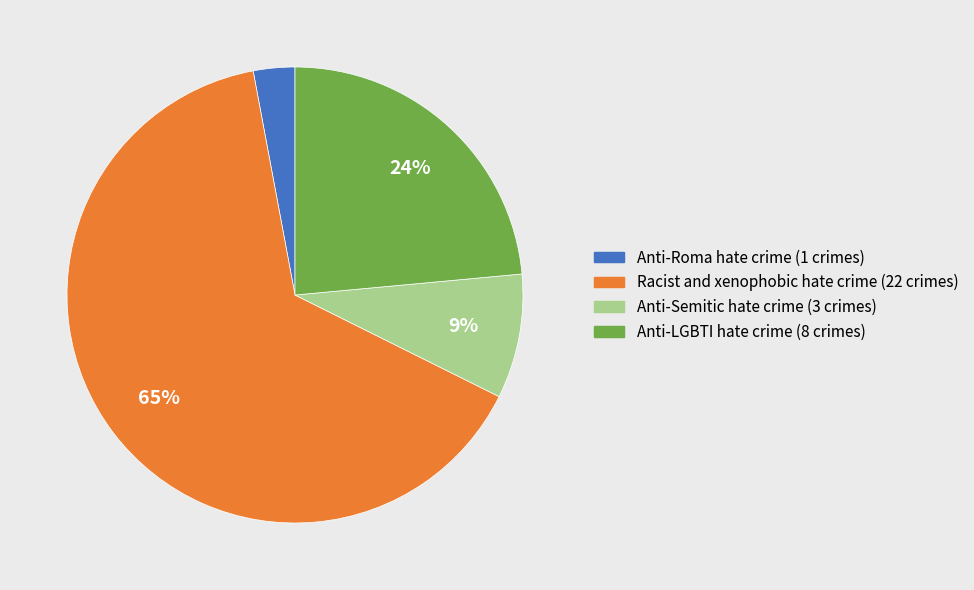

Count the number of slices in the pie.

4